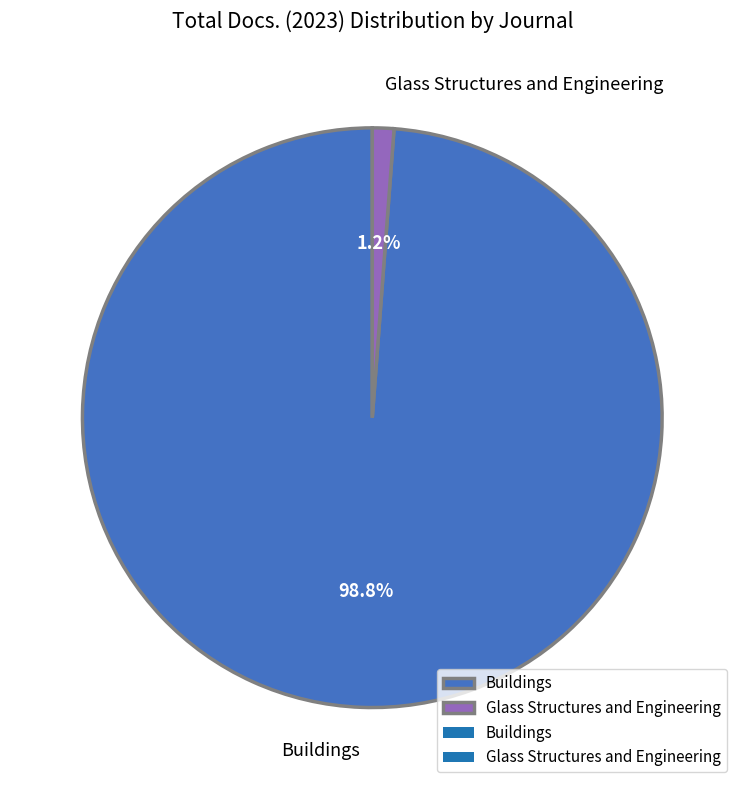

Which slice represents more than half of the pie?

Buildings